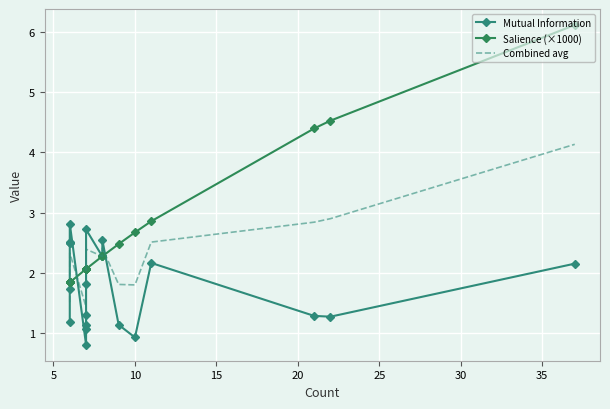

At how many categories does at least one series exceed 4?

3